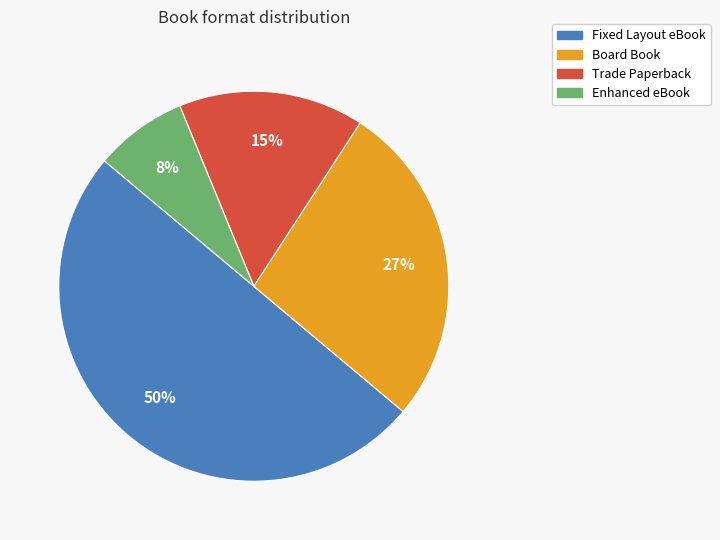

Is it true that Enhanced eBook is 8% of the pie?

True